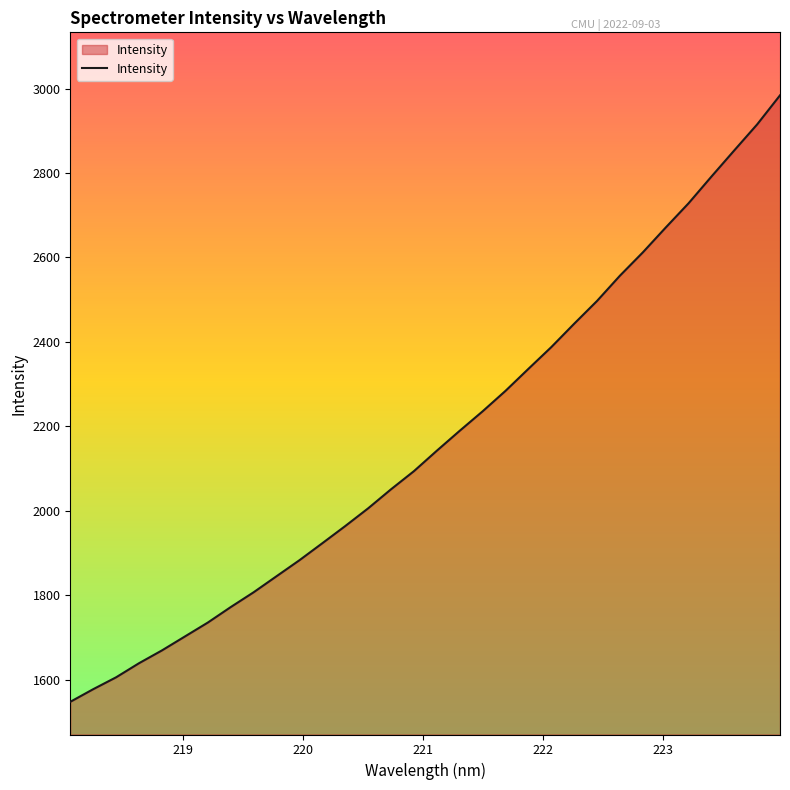

What is the difference between the maximum and minimum values?

1436.2